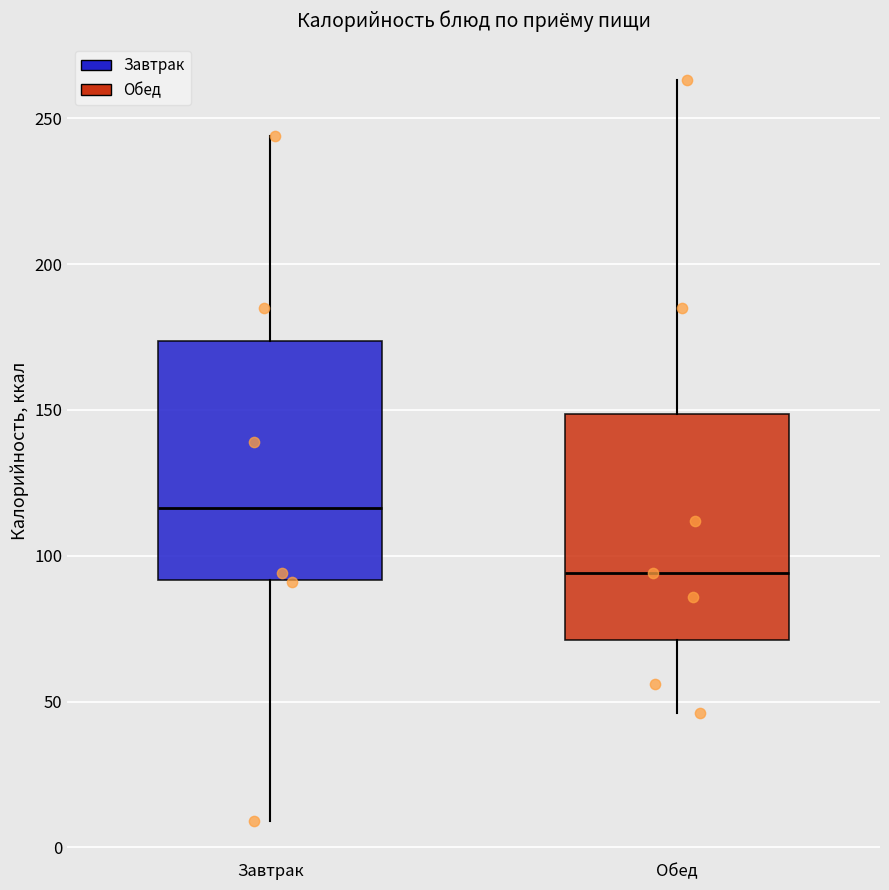

Where is the lower edge of the box for Завтрак on the y-axis? The values are not printed on the chart, so give them approximately, as read against the axis.

90